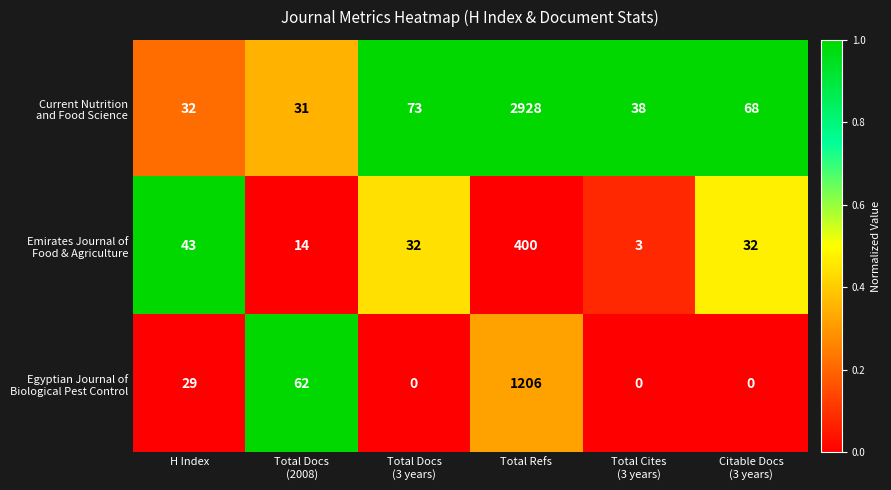

At which category is the sum across all series the highest?

Total Refs